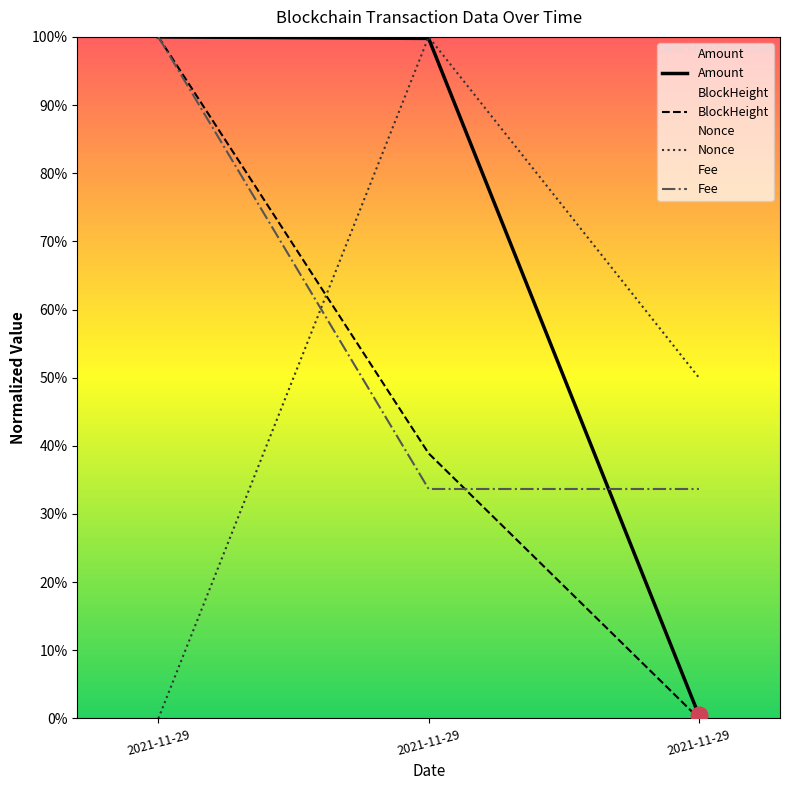

Which series has the largest range (max minus min)?

BlockHeight